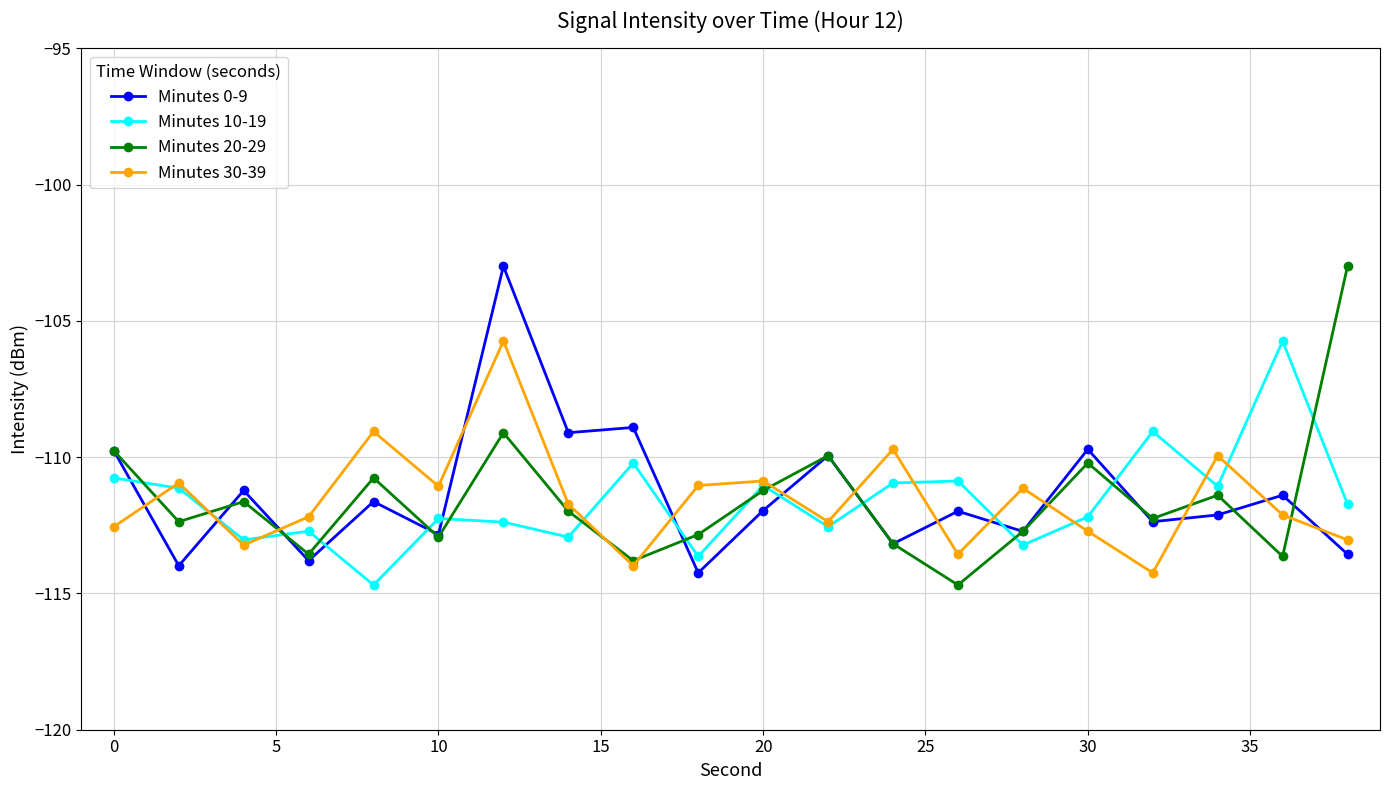

True or false: Minutes 30-39 and Minutes 0-9 intersect in this chart.

True